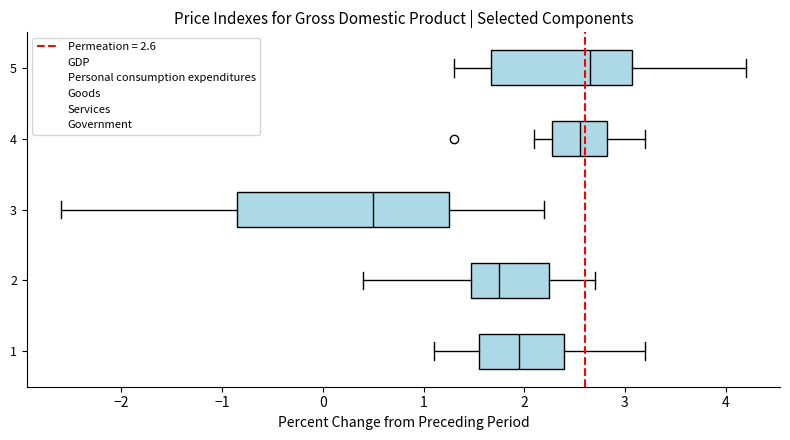

Where does the median line of the box at y = 3 sit on the x-axis? The values are not printed on the chart, so give them approximately, as read against the axis.

0.5